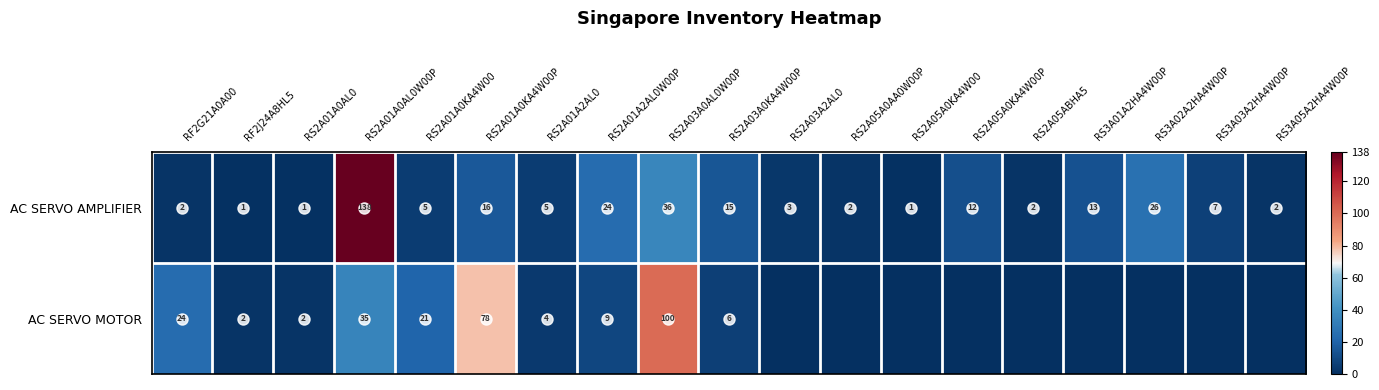

Is it true that AC SERVO AMPLIFIER equals 5 at RS2A01A2AL0?

True